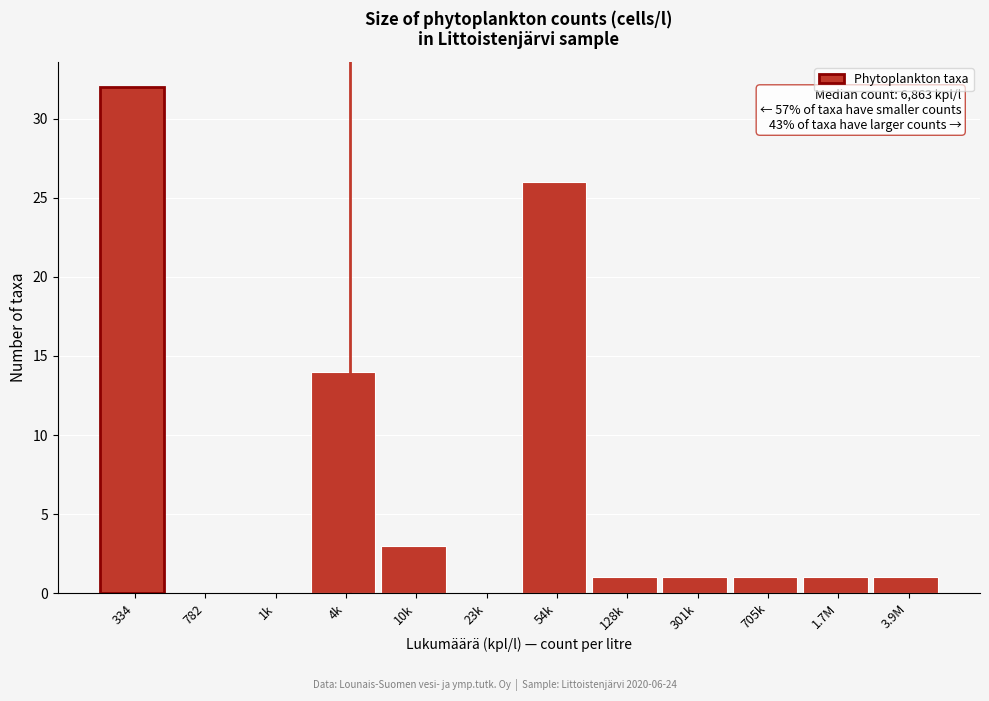

Reading left to right, extract all data points from this chart.

334=32	782=0	1k=0	4k=14	10k=3	23k=0	54k=26	128k=1	301k=1	705k=1	1.7M=1	3.9M=1